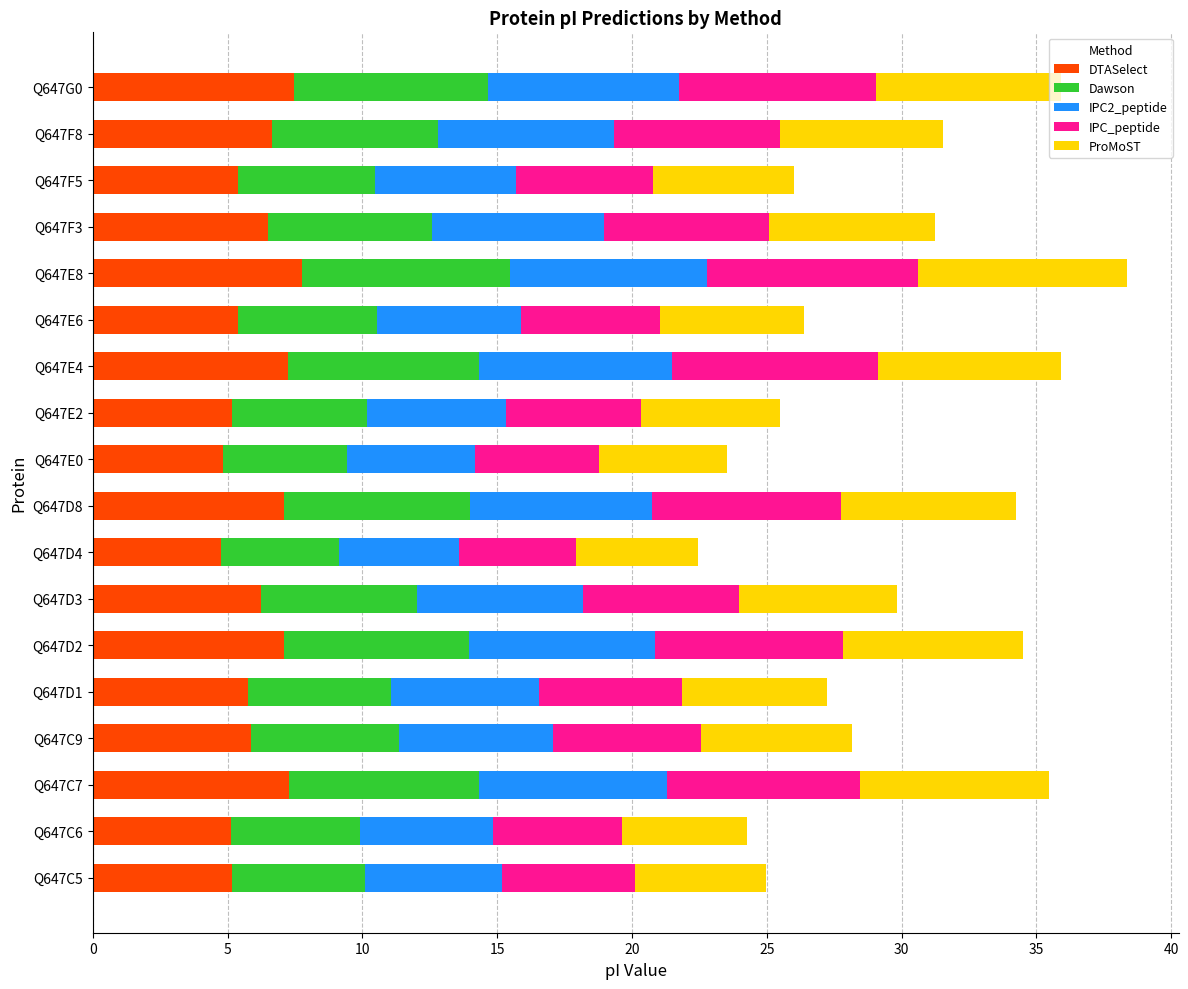

What is the total value across all series at Q647D8?

34.2